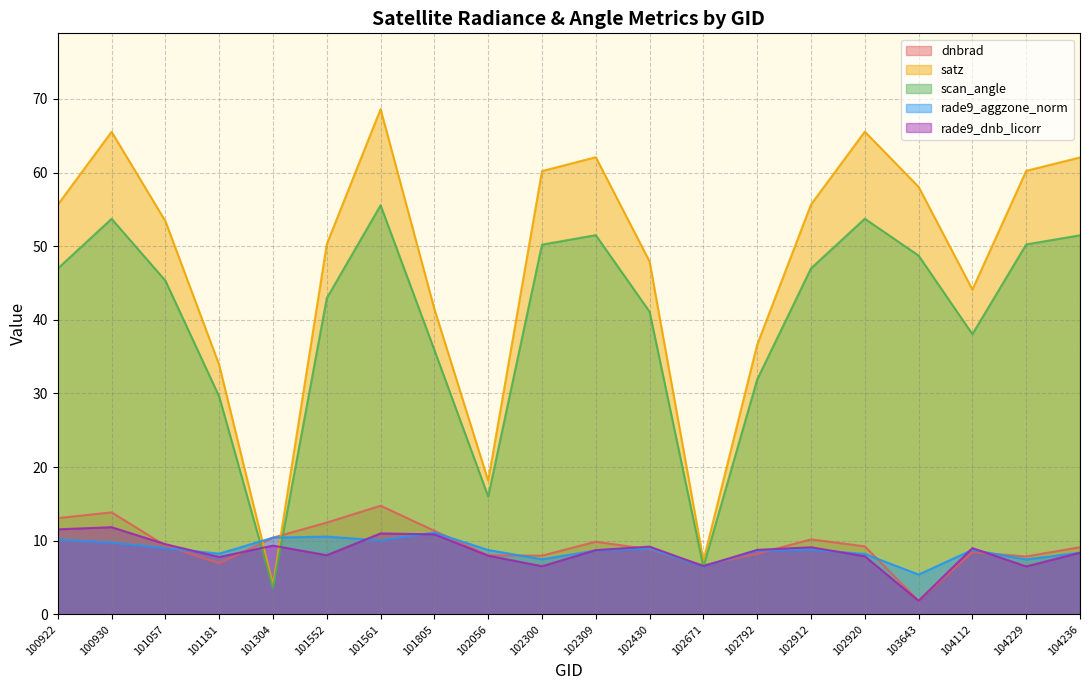

Which series has the widest spread of values?

satz